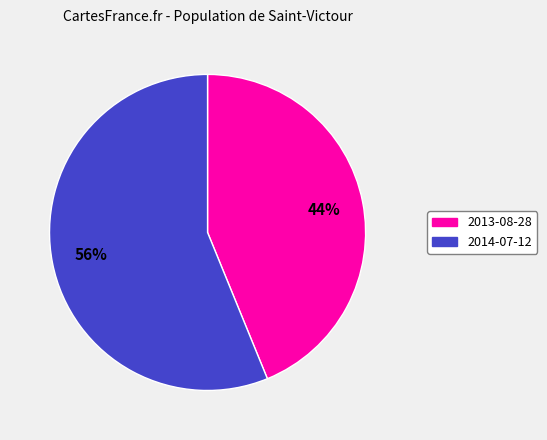

To the nearest percent, what portion does 2014-07-12 represent?

56%